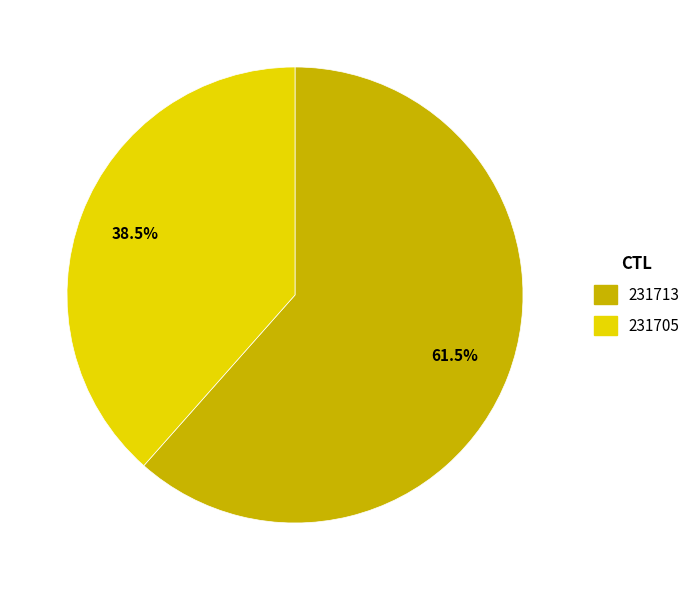

Which slice is the smallest?

231705